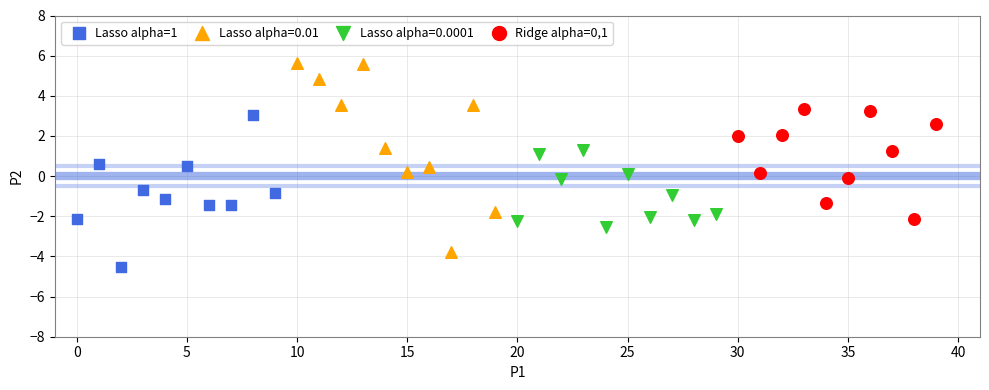

Which series has the largest Y range (max minus min)?

Lasso alpha=0.01